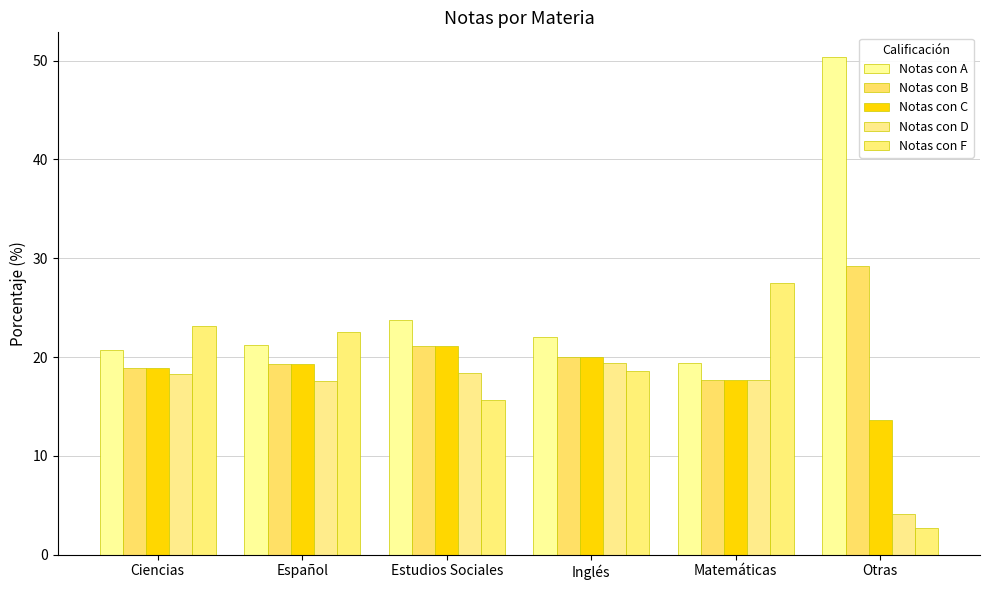

What is the difference between the second highest and second lowest values in the Notas con D series?

0.7